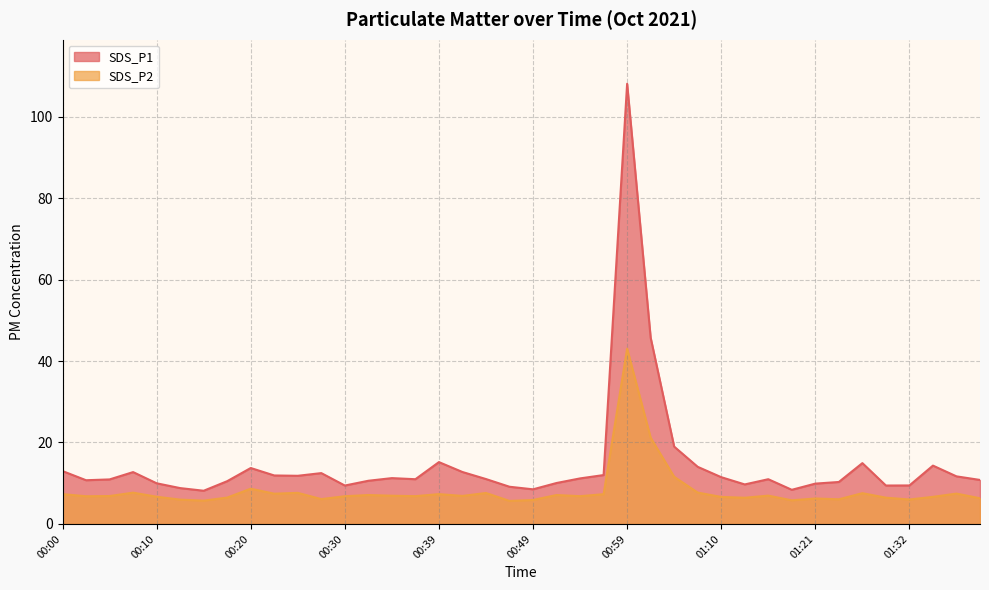

True or false: SDS_P2 and SDS_P1 cross at least once.

False